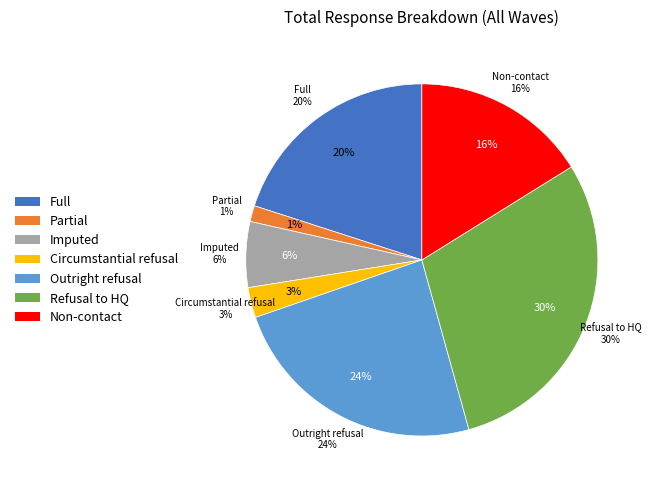

Which has a higher value, Partial or Outright refusal?

Outright refusal